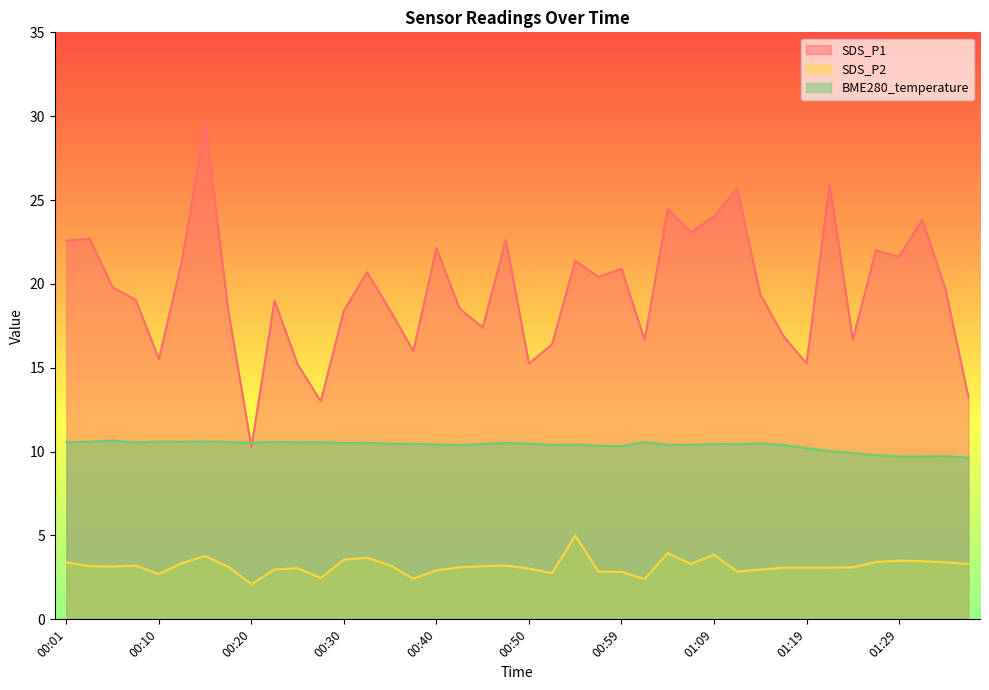

What is the total value across all series at 00:23?

32.5